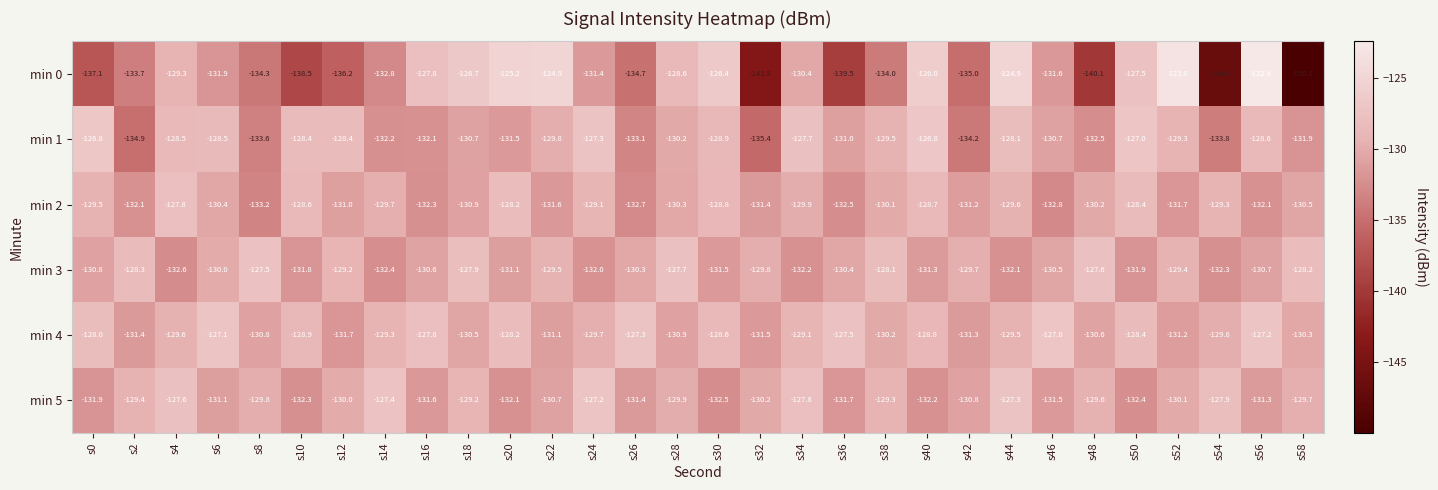

What is the spread (max minus min) of values at s46?

5.8